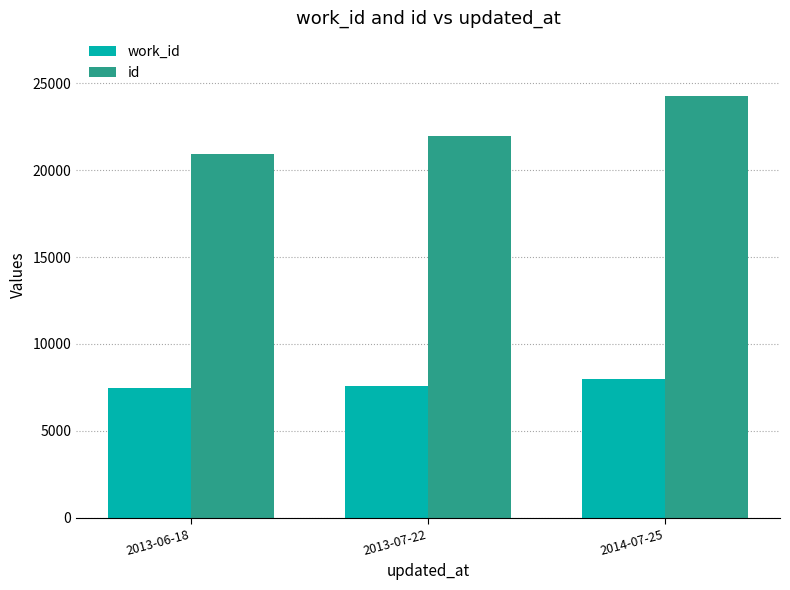

What is the difference between the maximum and second lowest values in the work_id series?

431